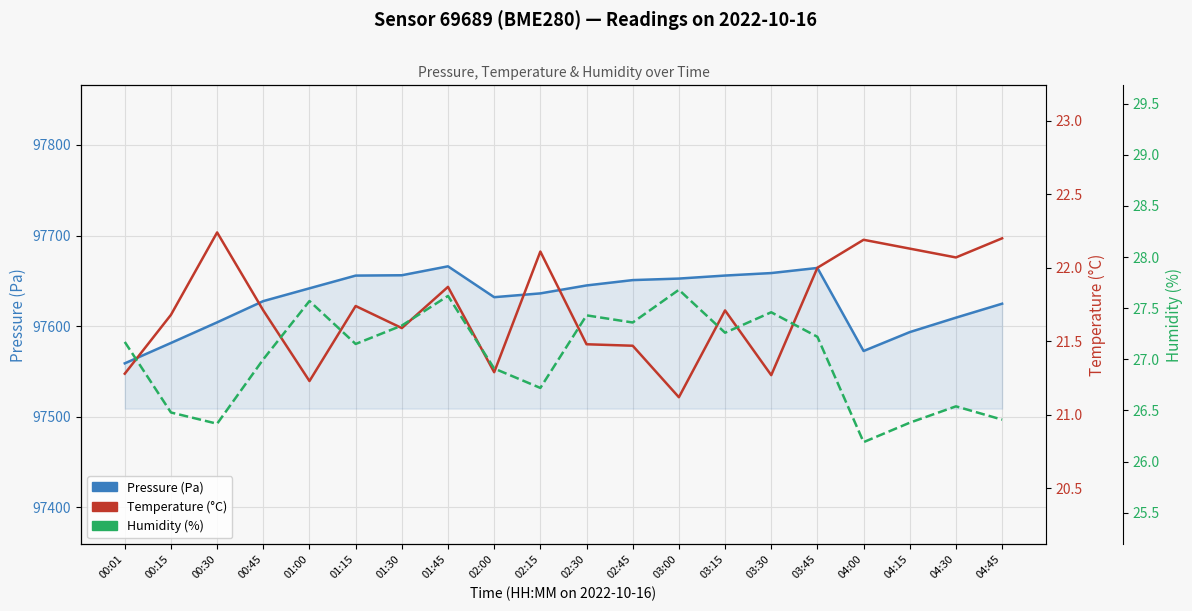

Is it true that Humidity (%) equals 34.6 at 04:45?

False